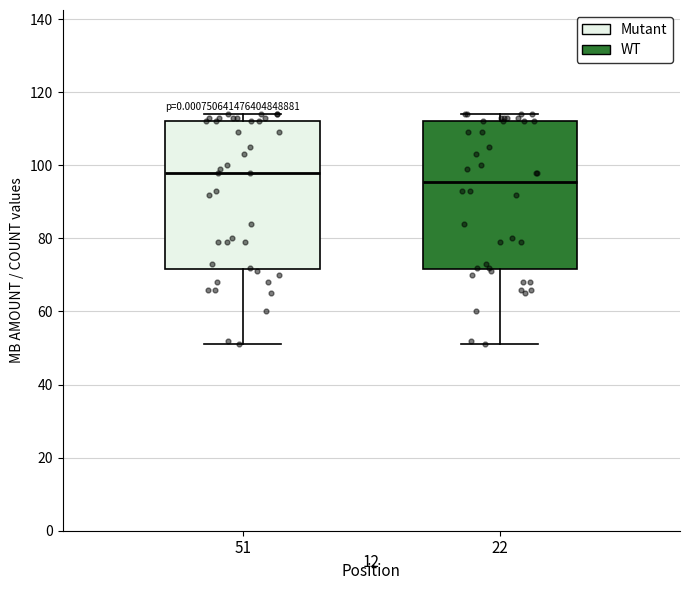

Where does the lower whisker of the box at x = 51 end on the y-axis? The values are not printed on the chart, so give them approximately, as read against the axis.

52